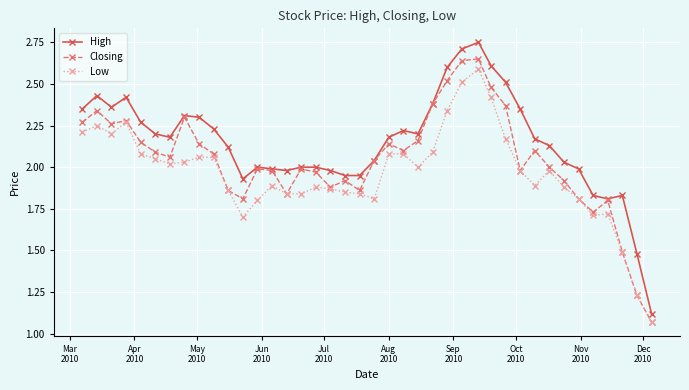

Rank the series by their average value, from highest to lowest.

High, Closing, Low